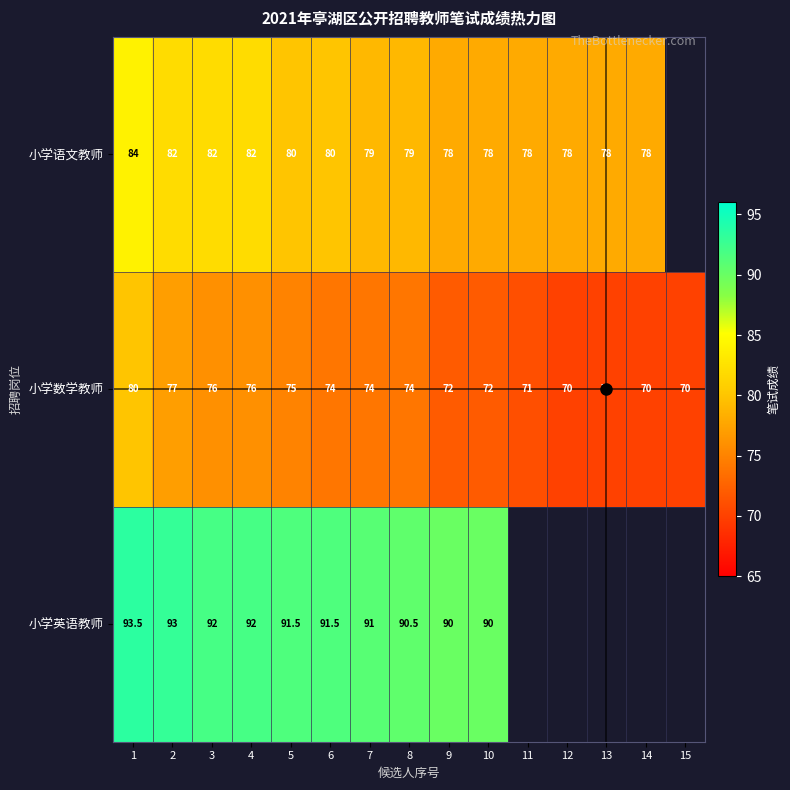

Which category has the highest value in the 小学数学教师 series?

1